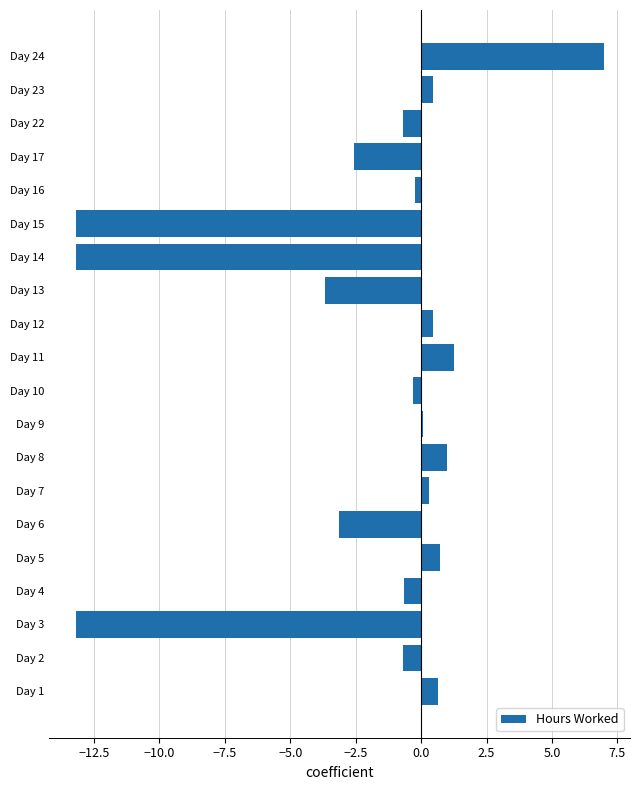

How many data points does each series have?

20